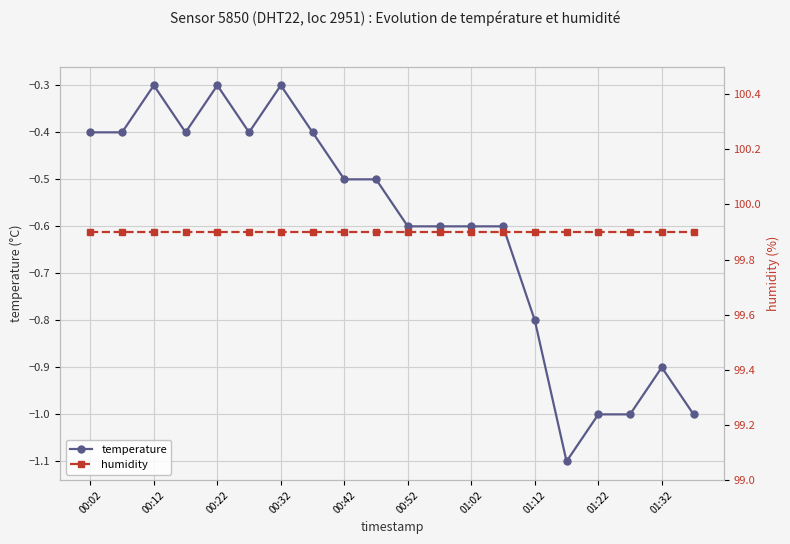

The temperature series shows -0.3 at 01:02. True or false?

False